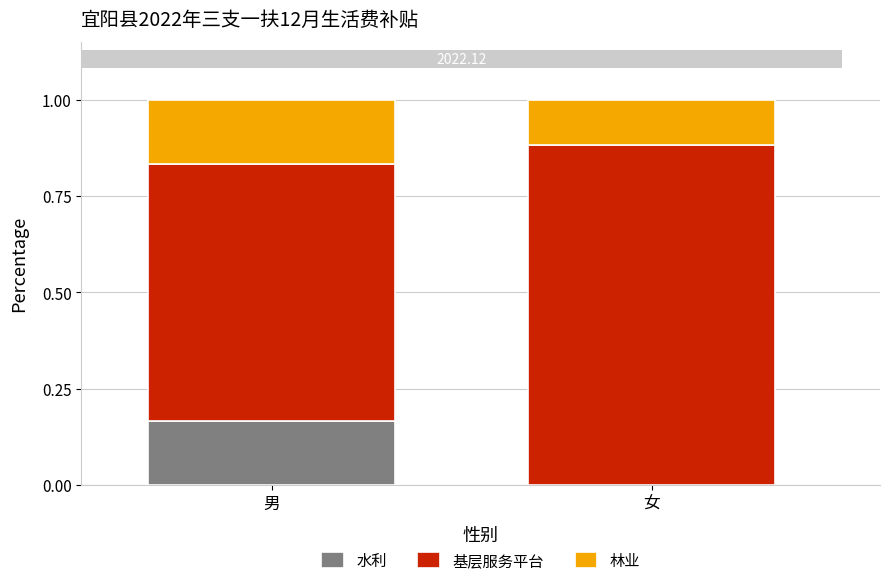

True or false: 水利 has a value of 0.1 at 女.

False